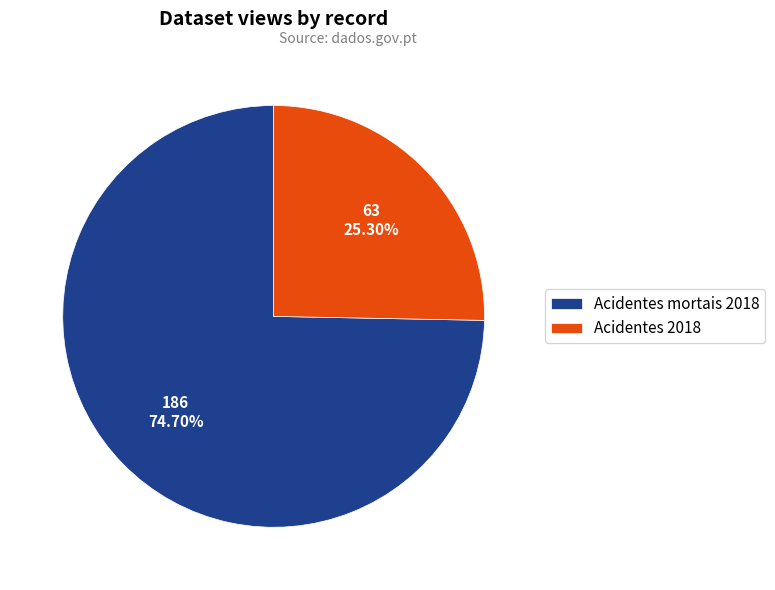

To the nearest percent, what is the difference between the largest and smallest slice percentages?

49%